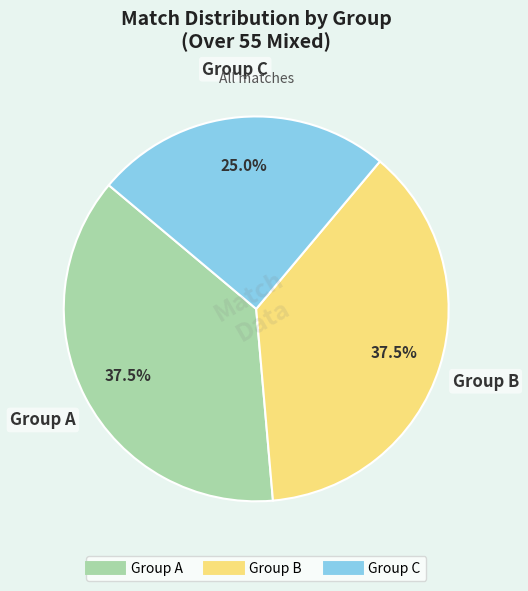

Is there a majority slice in this chart?

No